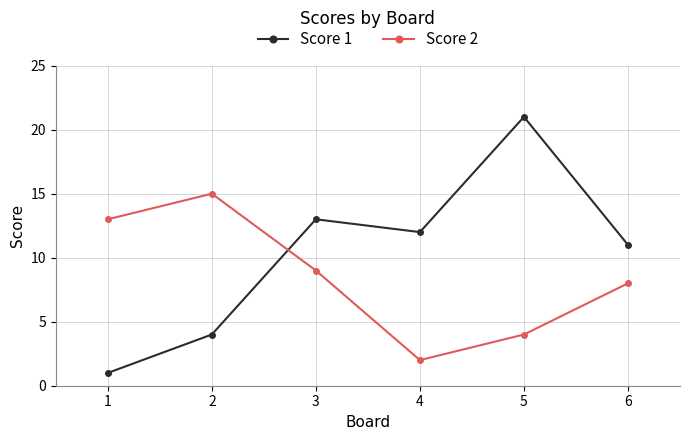

What is the difference between the second highest and minimum values in the Score 2 series?

11